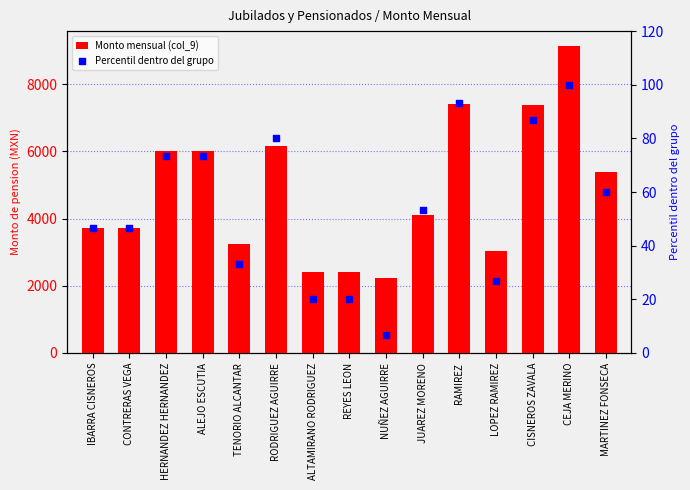

Which series has the largest Y range (max minus min)?

Monto mensual (col_9)